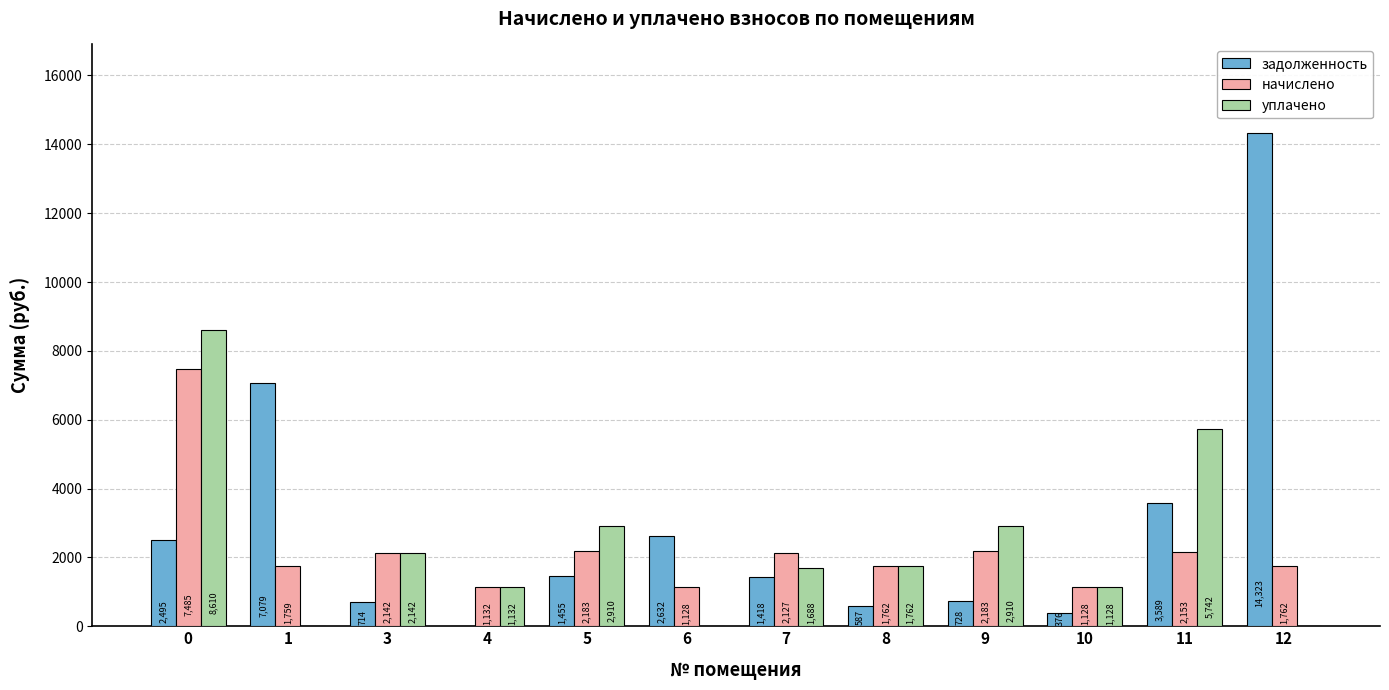

Which series changed the most between 6 and 9?

уплачено